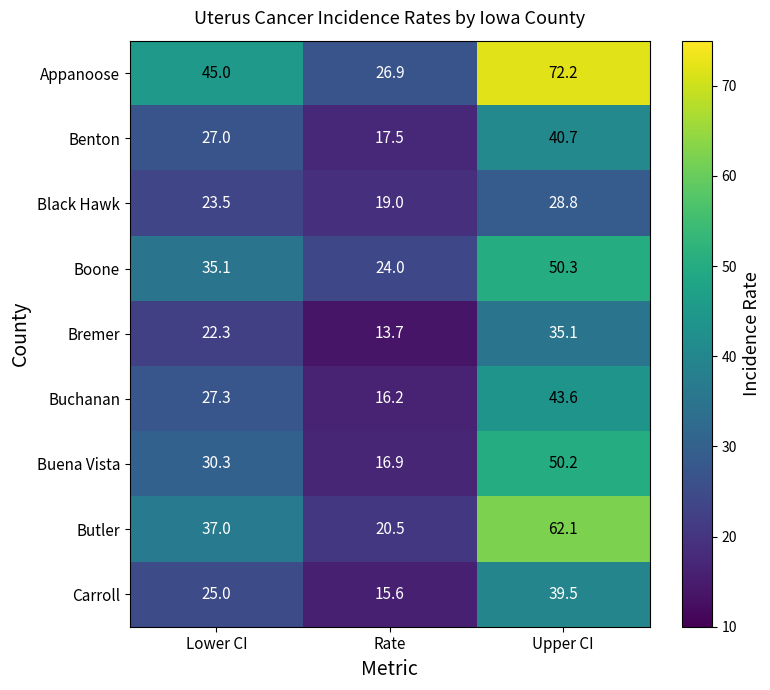

How many distinct data groups are displayed?

9